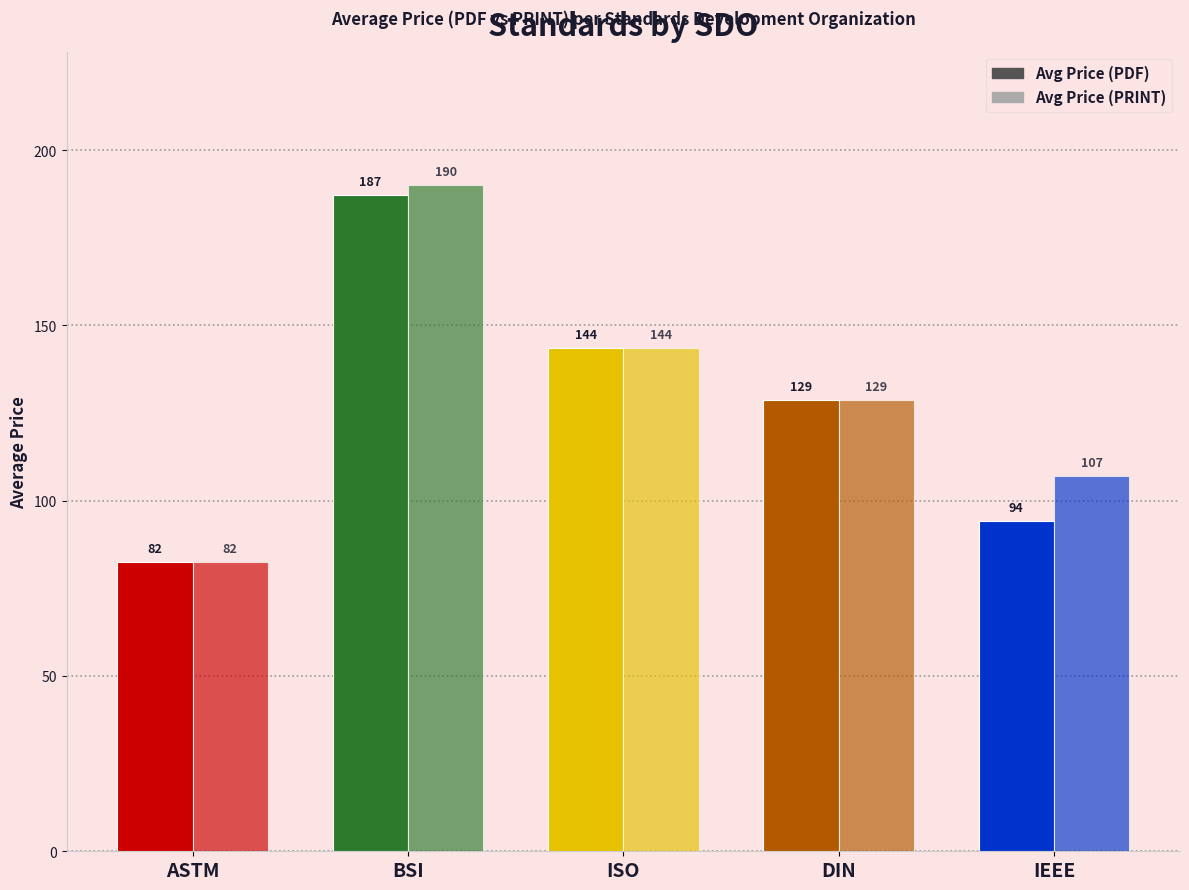

How many series are shown in this chart?

2